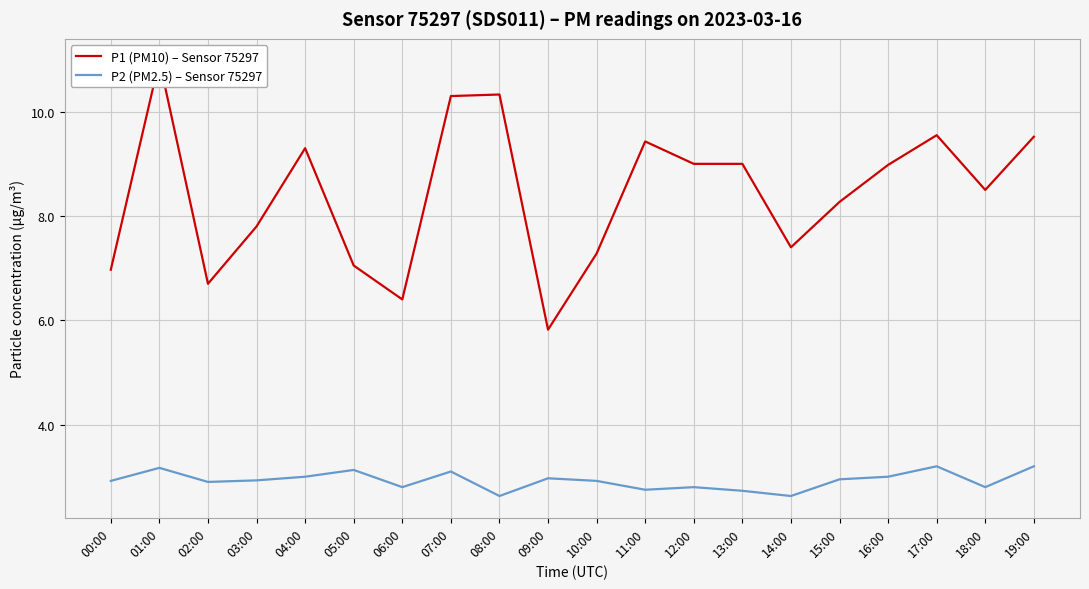

What is the value of the P1 (PM10) – Sensor 75297 point at the 5th from the left?

9.3